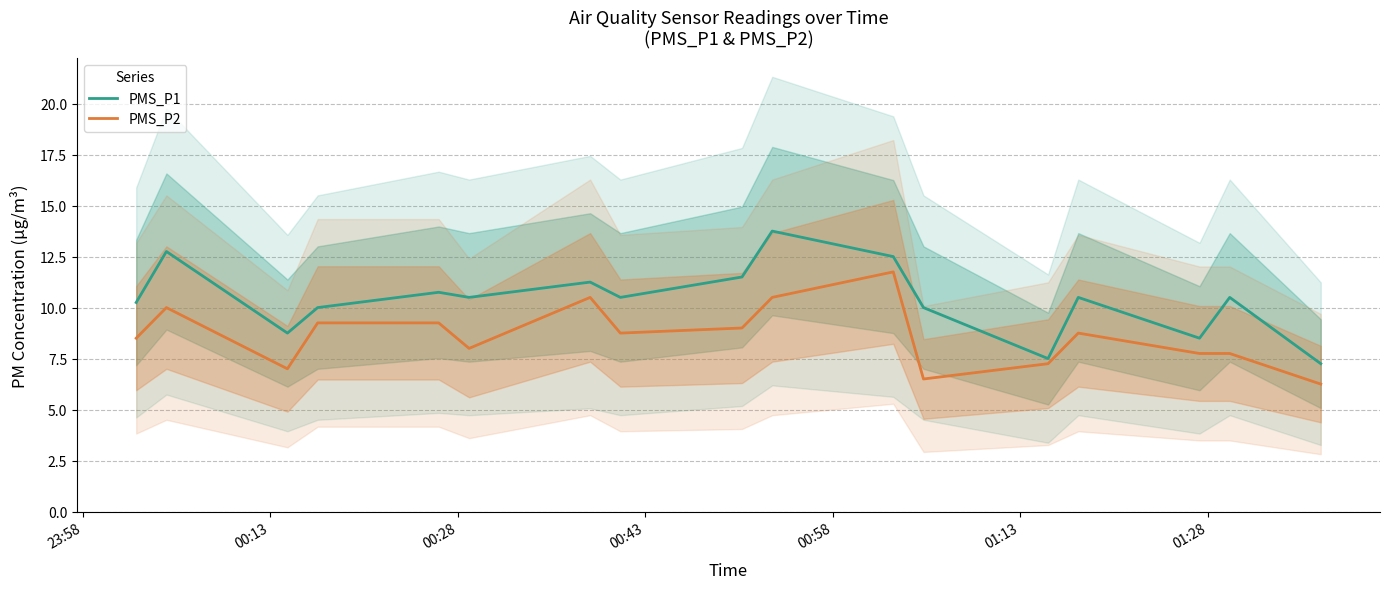

Which series has the largest total across all categories?

PMS_P1